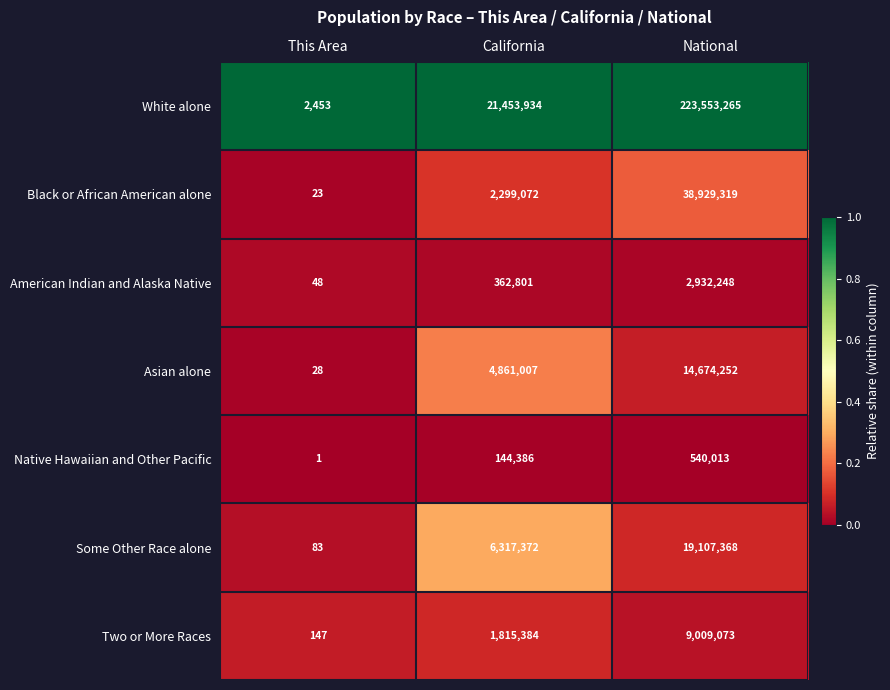

Reading right to left, list all the values displayed in this chart.

White alone: National=223553265	California=21453934	This Area=2453
Black or African American alone: National=38929319	California=2299072	This Area=23
American Indian and Alaska Native: National=2932248	California=362801	This Area=48
Asian alone: National=14674252	California=4861007	This Area=28
Native Hawaiian and Other Pacific: National=540013	California=144386	This Area=1
Some Other Race alone: National=19107368	California=6317372	This Area=83
Two or More Races: National=9009073	California=1815384	This Area=147